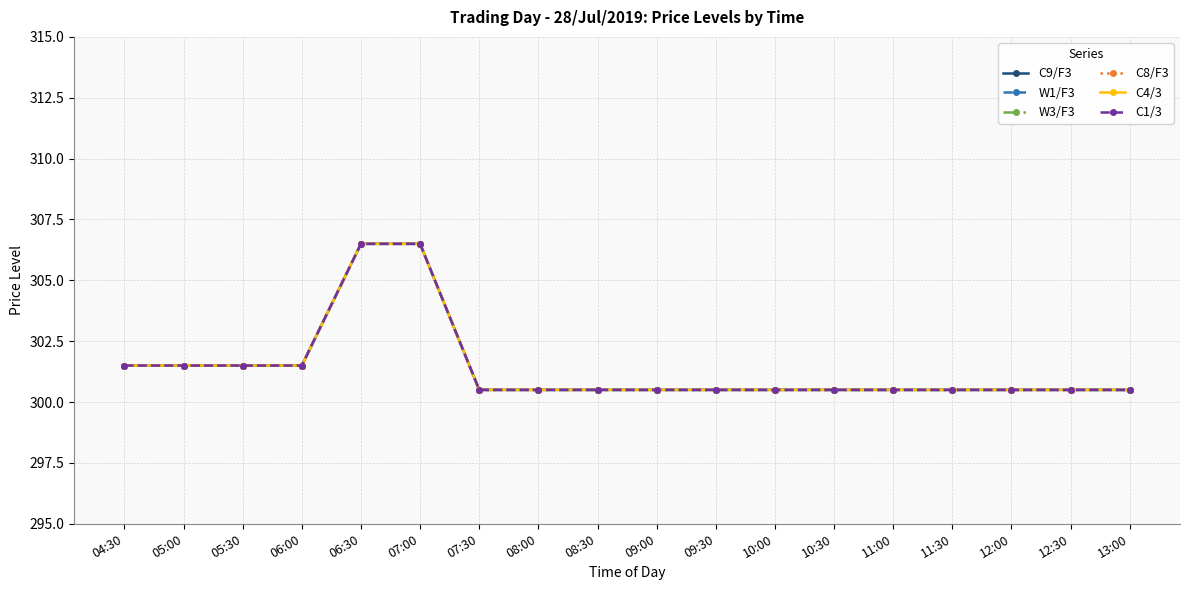

What is the sum of the C8/F3 values at 07:00 and 11:00?

607.0